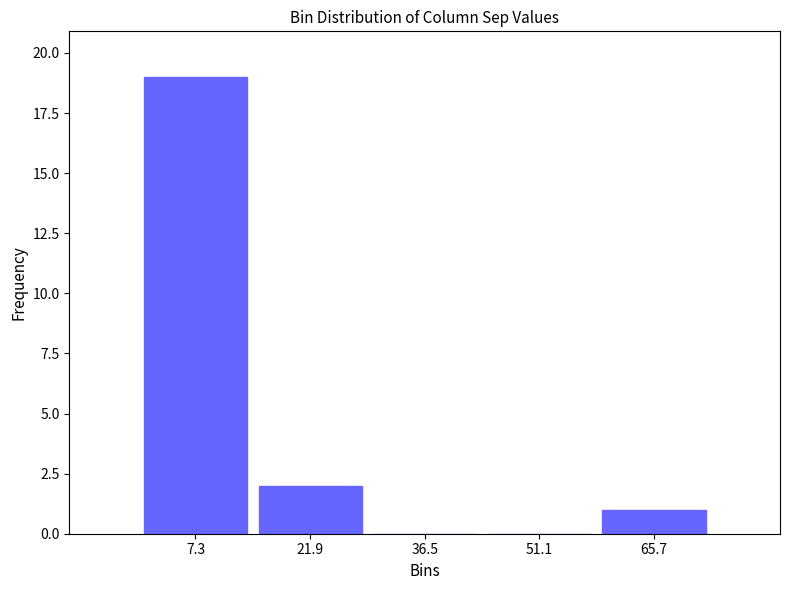

What is the height of the bar covering 0.0 to 14.6 on the x-axis? Neither the bar edges nor the heights are printed on the chart, so give them approximately, as read against the axes.

19